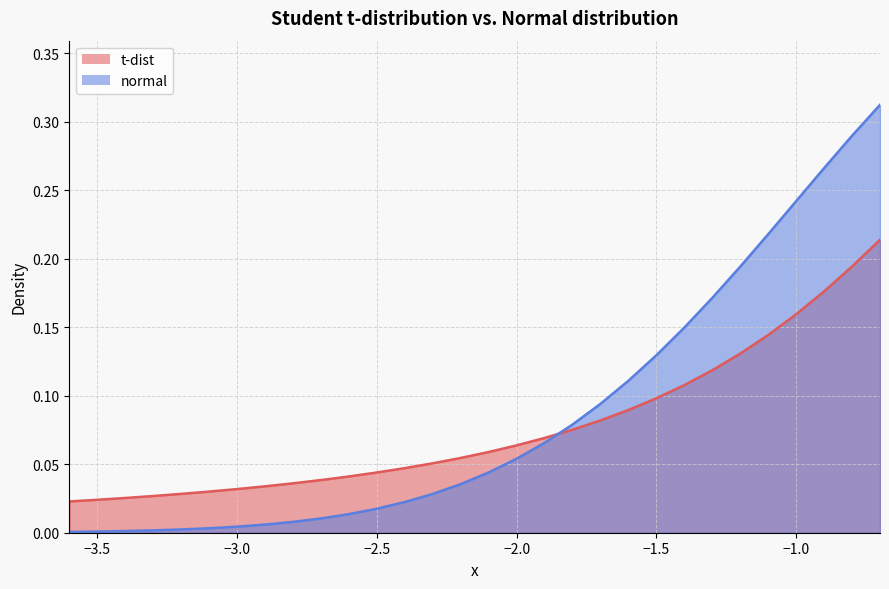

Which series has the widest spread of values?

normal